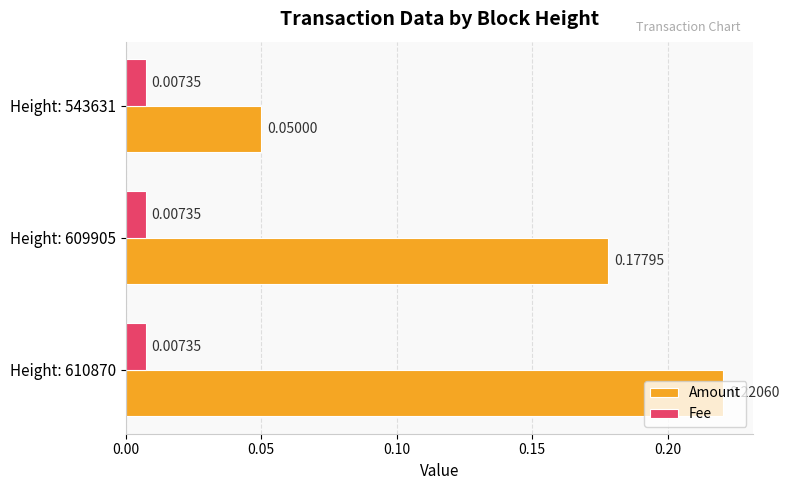

Rank the series by their average value, from highest to lowest.

Amount, Fee